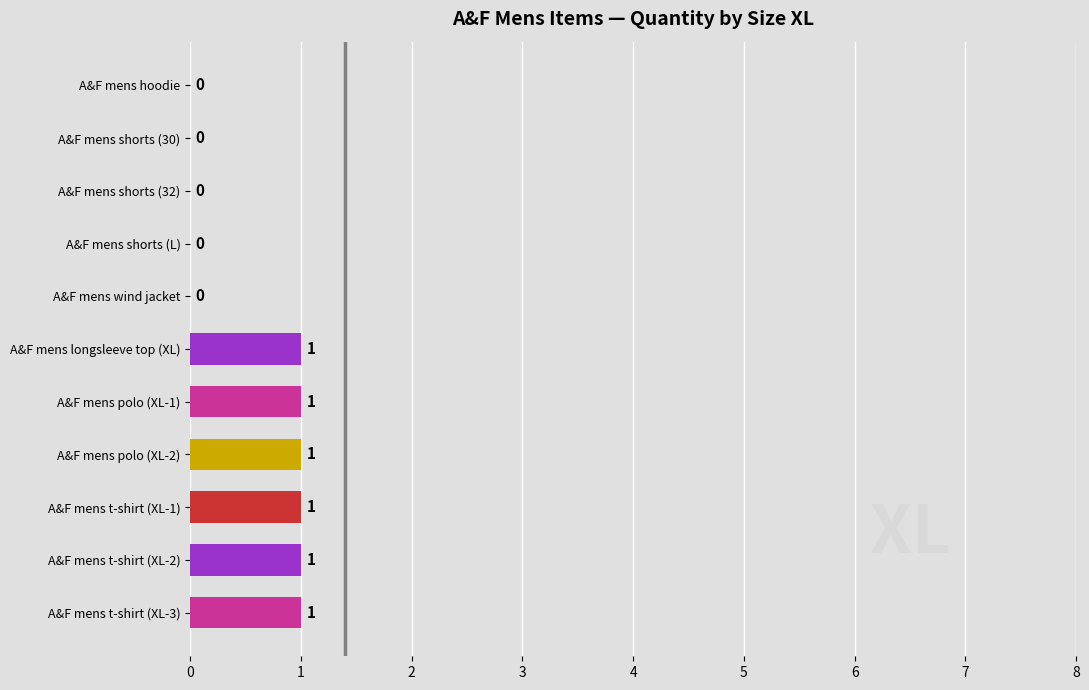

What is the sum of all values?

6